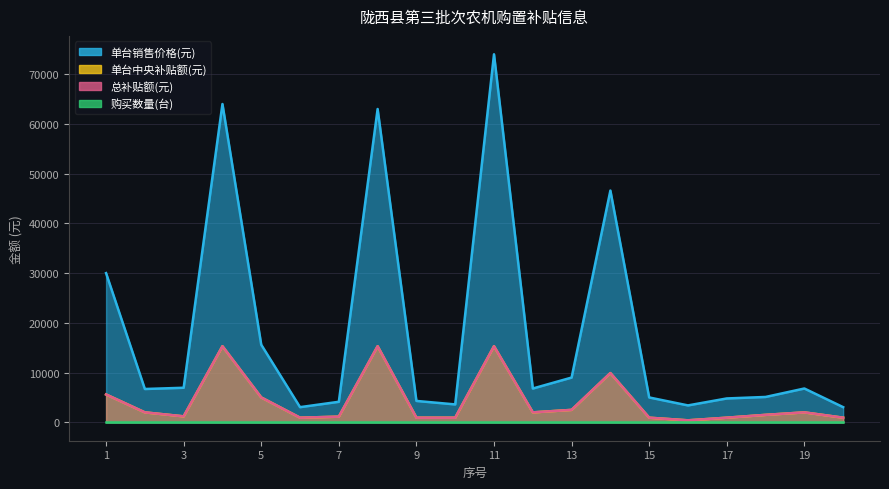

What is the lowest value of the 总补贴额(元) series?

400